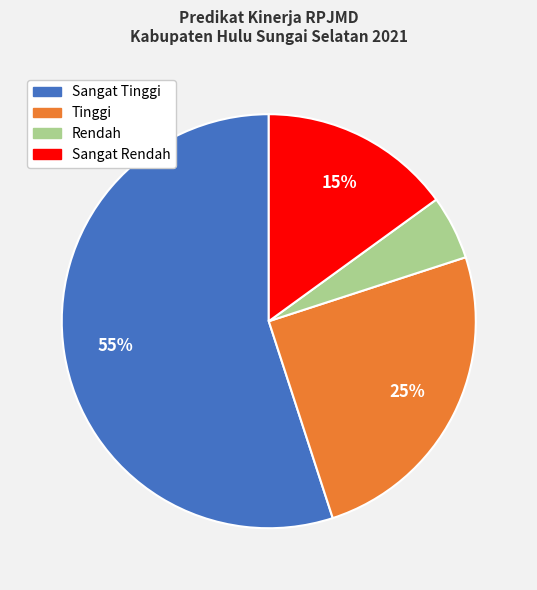

How many segments does this pie chart have?

4